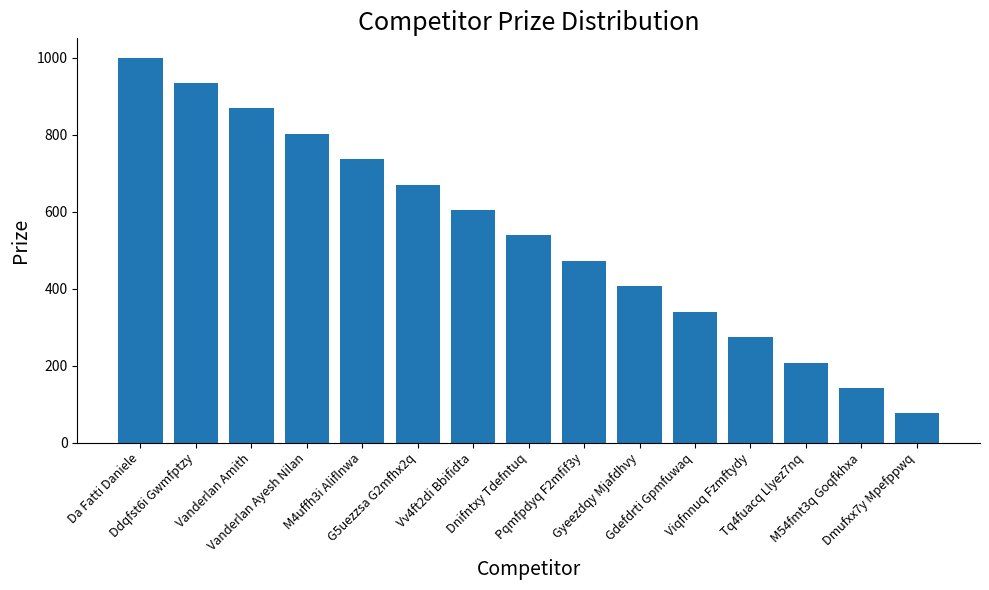

Reading left to right, list all the values displayed in this chart.

Da Fatti Daniele=1000	Ddqfst6i Gwmfptzy=934	Vanderlan Amith=868	Vanderlan Ayesh Nilan=802	M4uffh3i Aliflnwa=736	G5uezzsa G2mfhx2q=670	Vv4ft2di Bbifidta=604	Dnifntxy Tdefntuq=538	Pqmfpdyq F2mfif3y=472	Gyeezdqy Mjafdhvy=406	Gdefdrti Gpmfuwaq=340	Viqfnnuq Fzmftydy=274	Tq4fuacq Llyez7nq=208	M54fmt3q Goqfkhxa=142	Dmufxx7y Mpefppwq=76